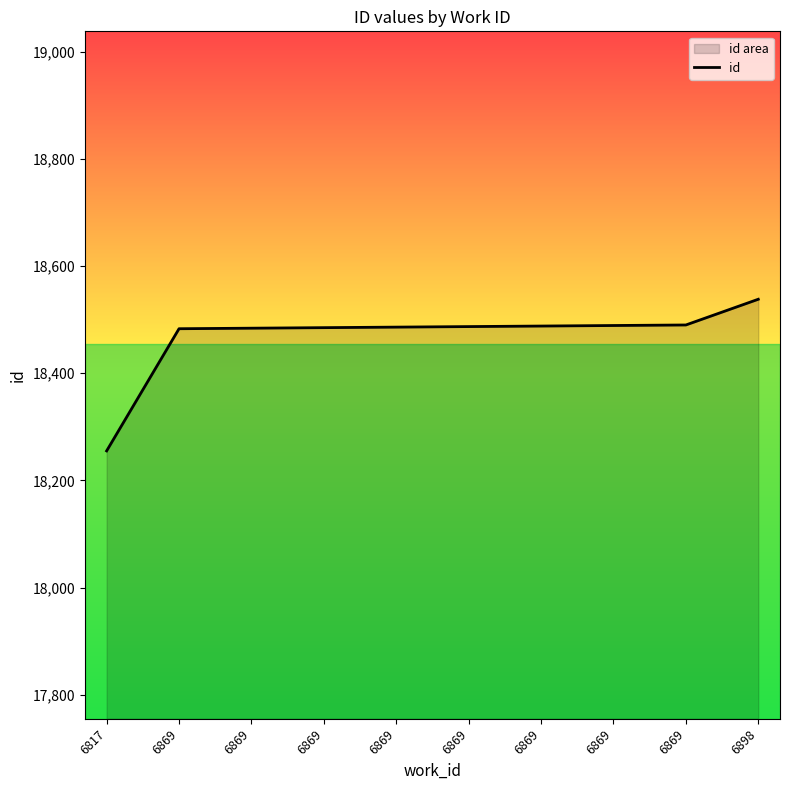

How many values are below 18487?

5